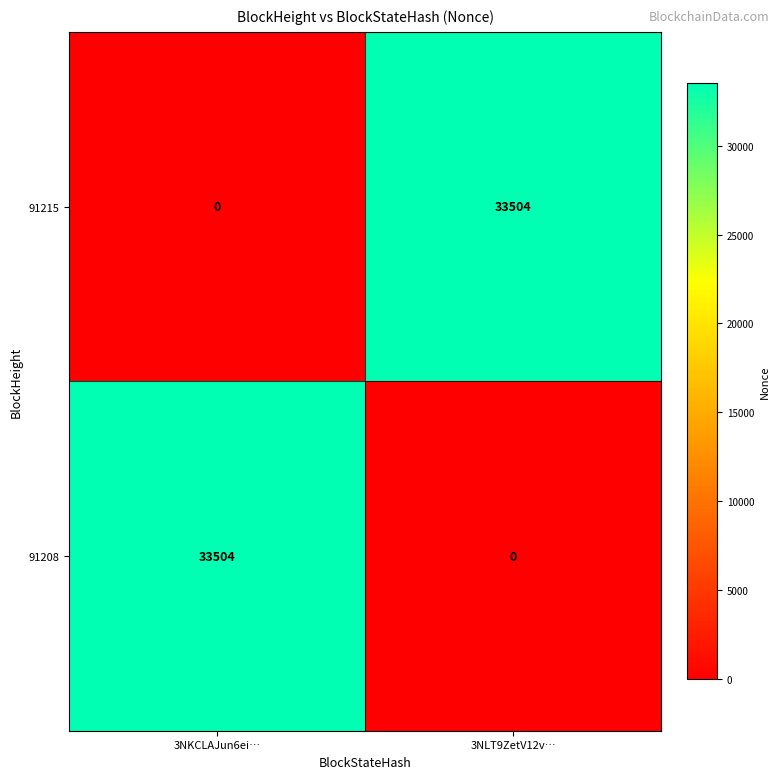

What is the total value across all series at 3NLT9ZetV12v…?

33504